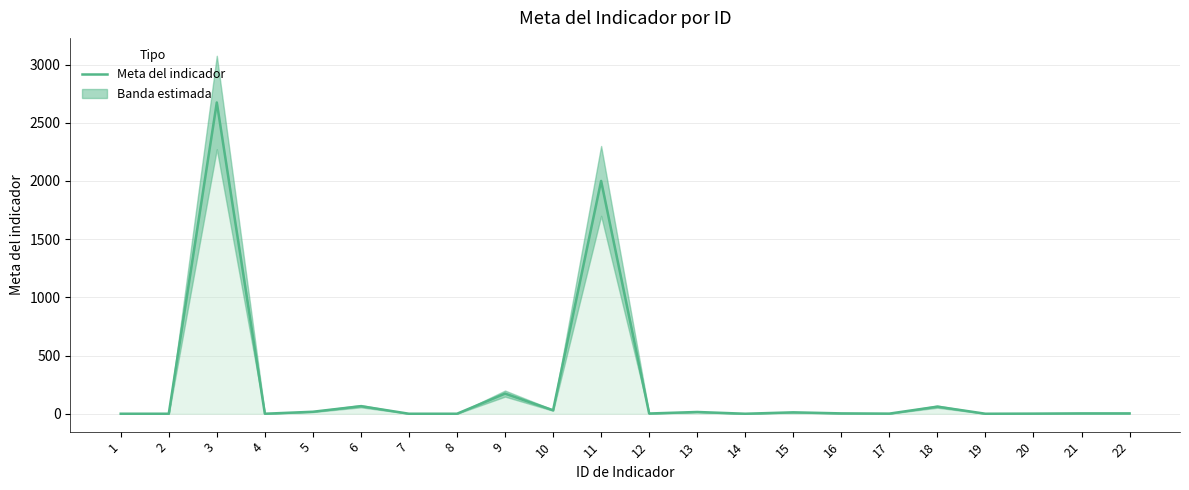

How many categories are shown in the chart?

22